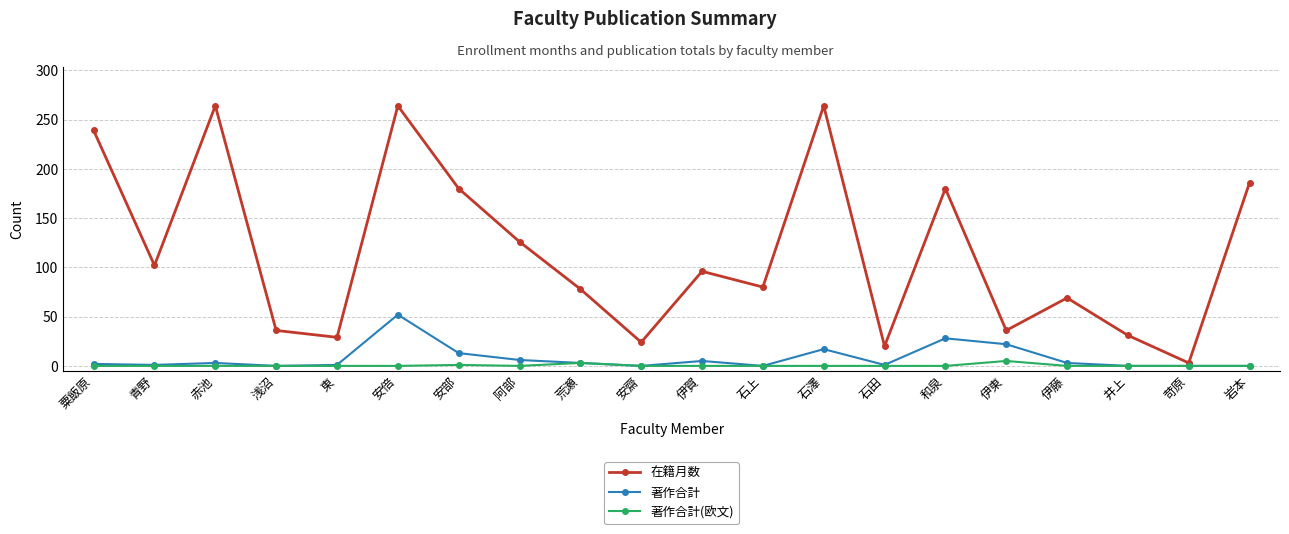

Between 東 and 石澤, which series saw the biggest shift?

在籍月数